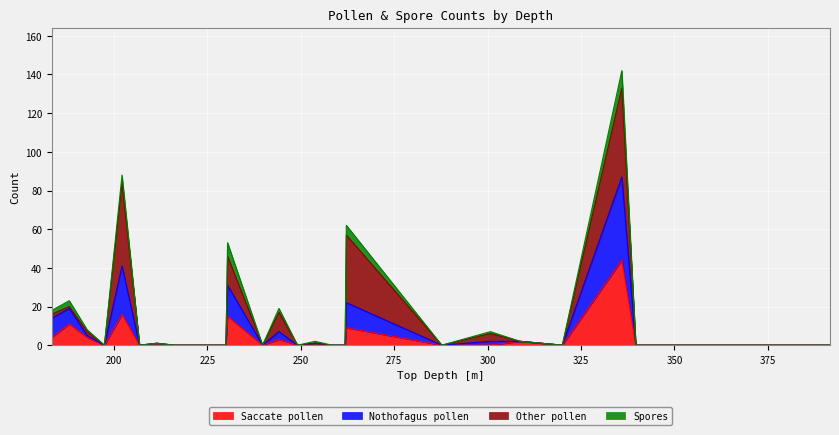

What position from the left is 287.75?

20